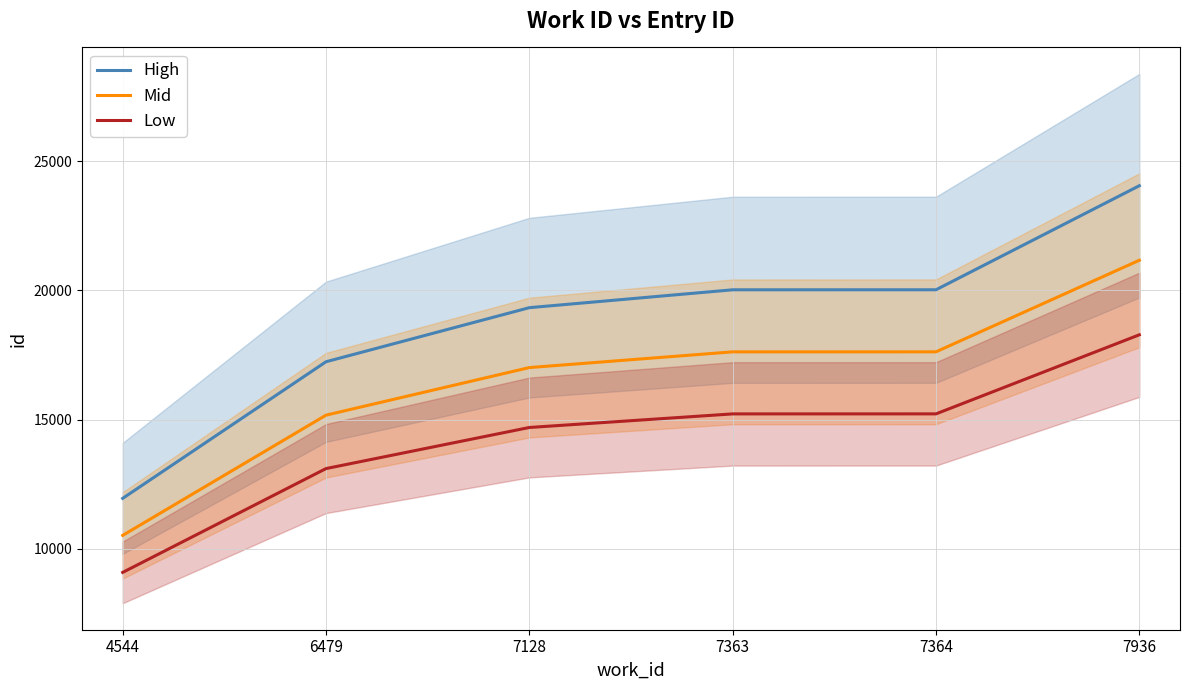

True or false: High and Mid cross at least once.

False